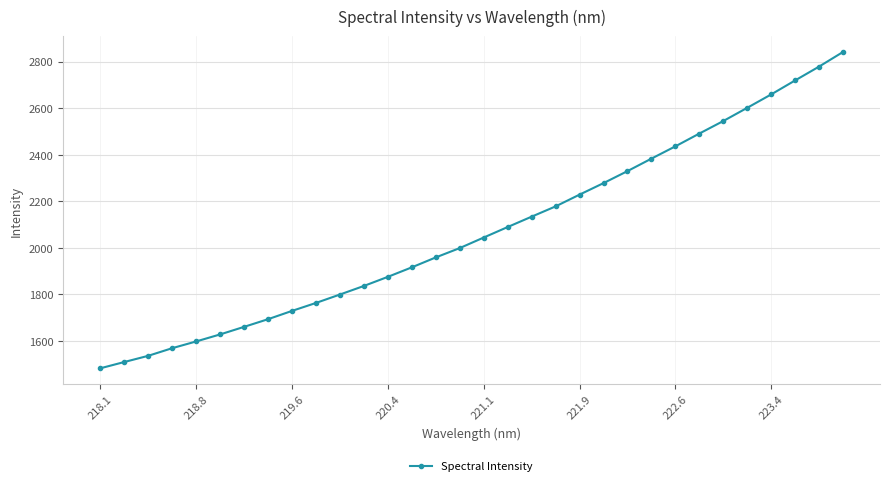

What is the value of the 1st point from the left?

1481.7